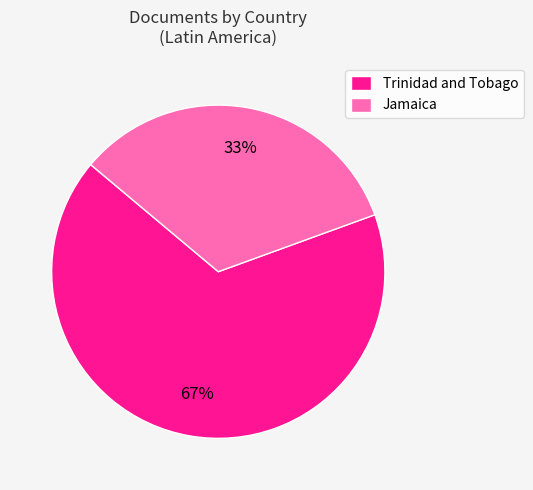

Is it true that Trinidad and Tobago is 80% of the pie?

False